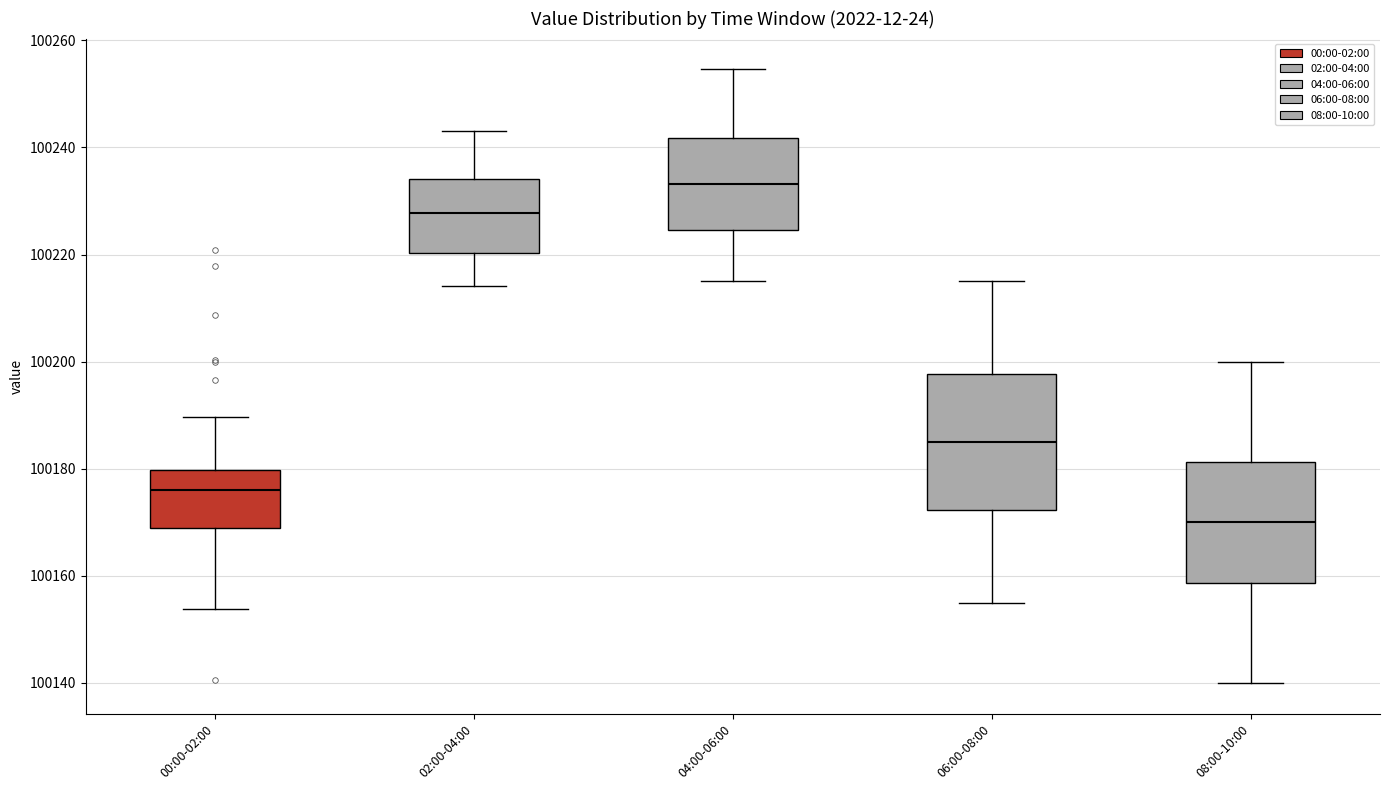

Where does the lower whisker of the box for 02:00-04:00 end on the y-axis? The values are not printed on the chart, so give them approximately, as read against the axis.

100214